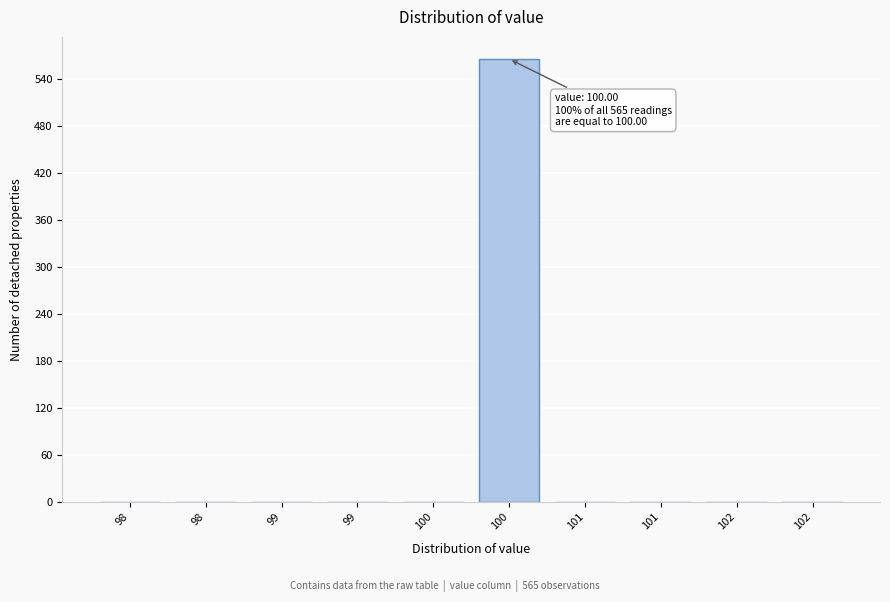

Count the number of categories in the chart.

10